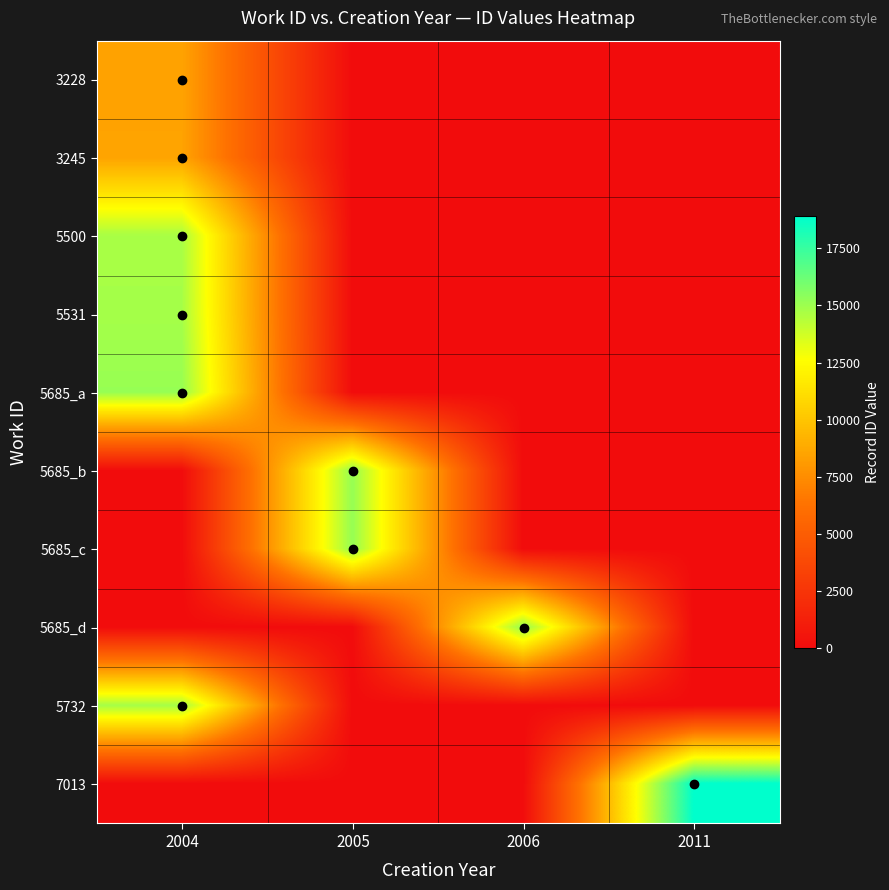

Reading left to right, list all the values displayed in this chart.

3228: 2004=8477	2005=0	2006=0	2011=0
3245: 2004=8499	2005=0	2006=0	2011=0
5500: 2004=14718	2005=0	2006=0	2011=0
5531: 2004=14795	2005=0	2006=0	2011=0
5685_a: 2004=15160	2005=0	2006=0	2011=0
5685_b: 2004=0	2005=15184	2006=0	2011=0
5685_c: 2004=0	2005=15196	2006=0	2011=0
5685_d: 2004=0	2005=0	2006=15216	2011=0
5732: 2004=14795	2005=0	2006=0	2011=0
7013: 2004=0	2005=0	2006=0	2011=18903